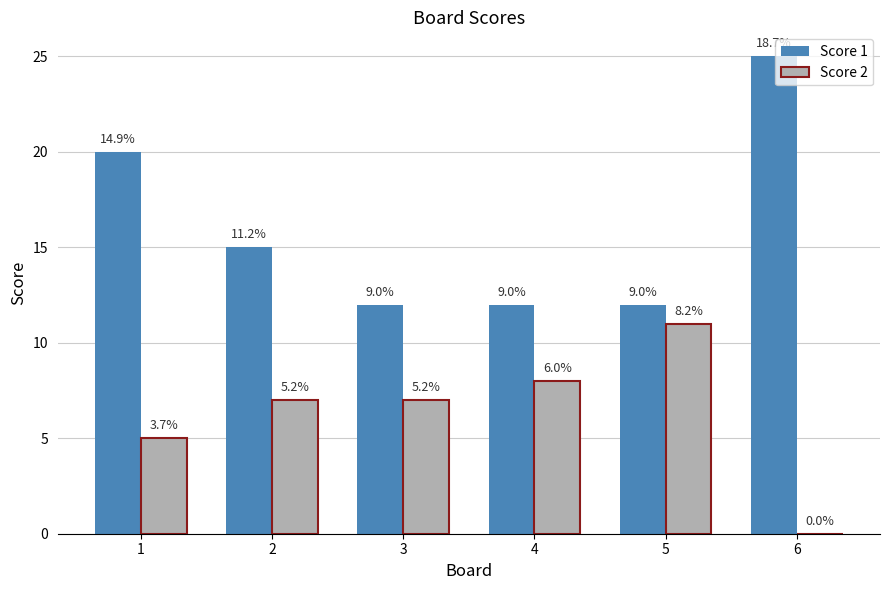

At which category does the chart reach its peak across all series?

6